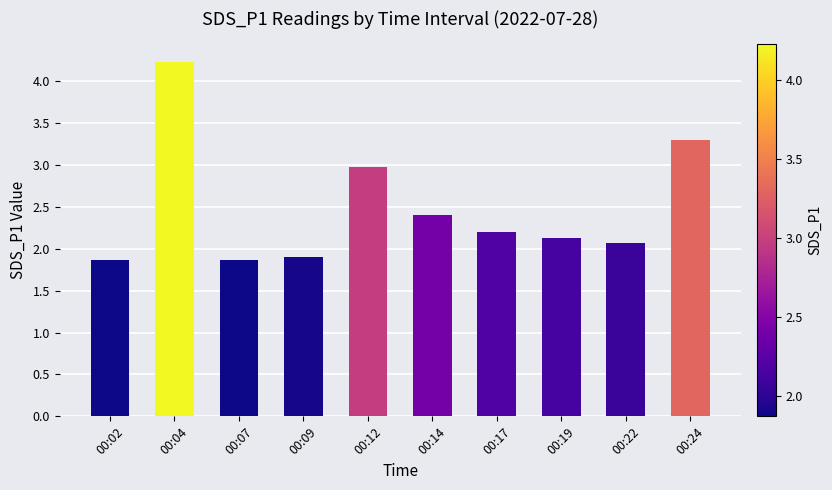

What is the sum of the values at 00:04 and 00:09?

6.1